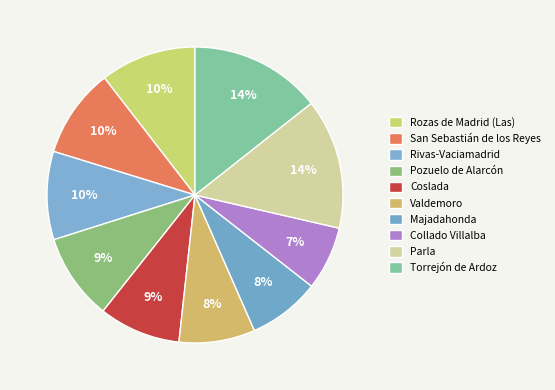

How many slices are in this pie chart?

10